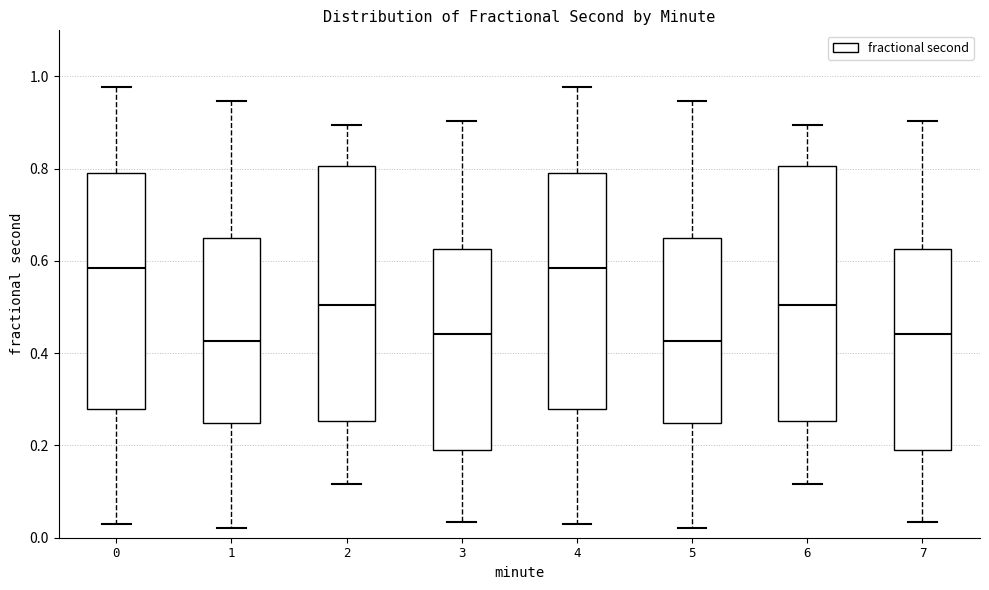

Reading left to right, transcribe this box plot: for each box, give where its median line is, the range the box spans, and where its two whiskers end, as read against the y-axis. The values are not printed on the chart, so give them approximately, as read against the axis.

0: median 0.58, box 0.28 to 0.80, whiskers 0.04 to 0.98
1: median 0.42, box 0.24 to 0.66, whiskers 0.02 to 0.94
2: median 0.50, box 0.26 to 0.80, whiskers 0.12 to 0.90
3: median 0.44, box 0.20 to 0.62, whiskers 0.04 to 0.90
4: median 0.58, box 0.28 to 0.80, whiskers 0.04 to 0.98
5: median 0.42, box 0.24 to 0.66, whiskers 0.02 to 0.94
6: median 0.50, box 0.26 to 0.80, whiskers 0.12 to 0.90
7: median 0.44, box 0.20 to 0.62, whiskers 0.04 to 0.90